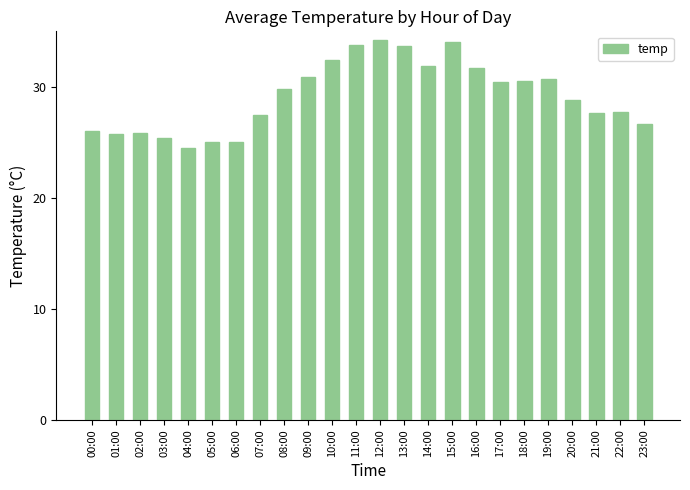

What is the label of the 8th bar from the left?

07:00